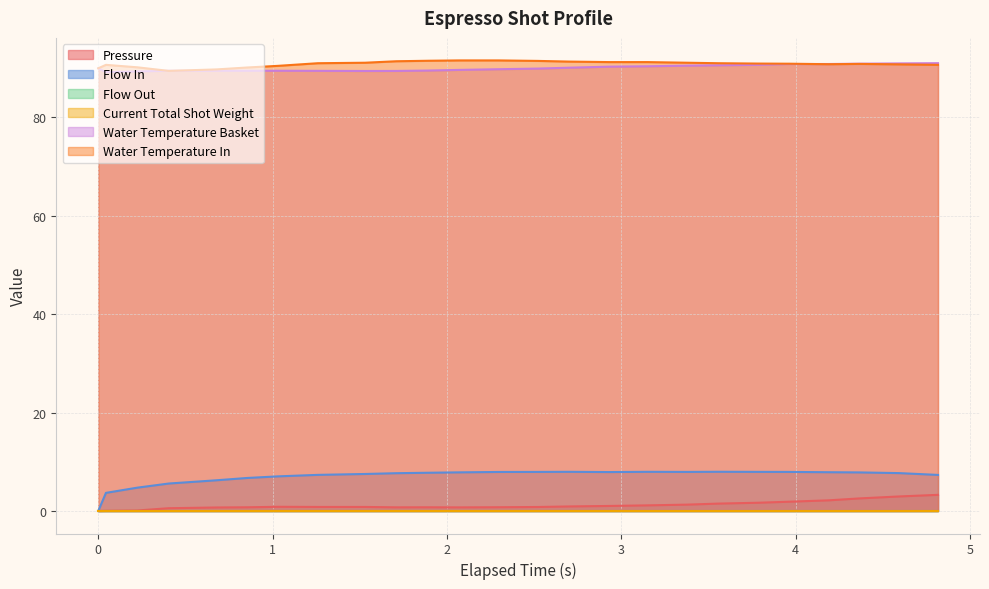

After their last crossing, which series has the higher values: water_temperature_in or water_temperature_basket?

water_temperature_basket